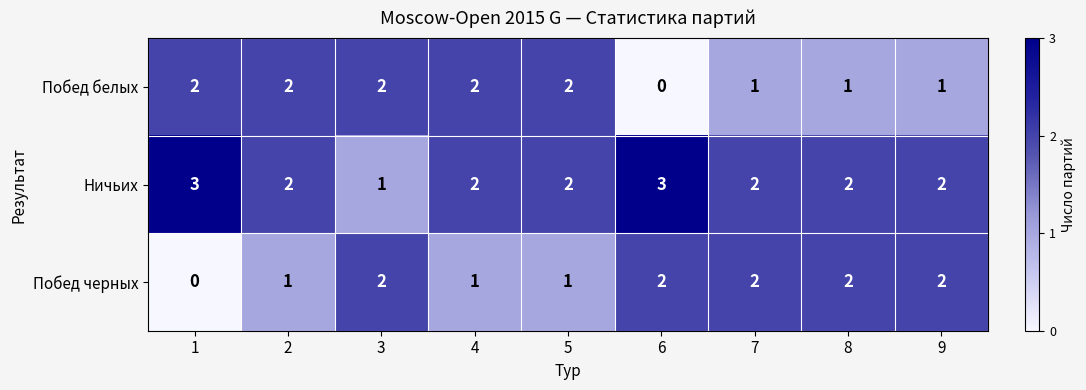

Count the Ничьих values in the range 2 to 3.

8